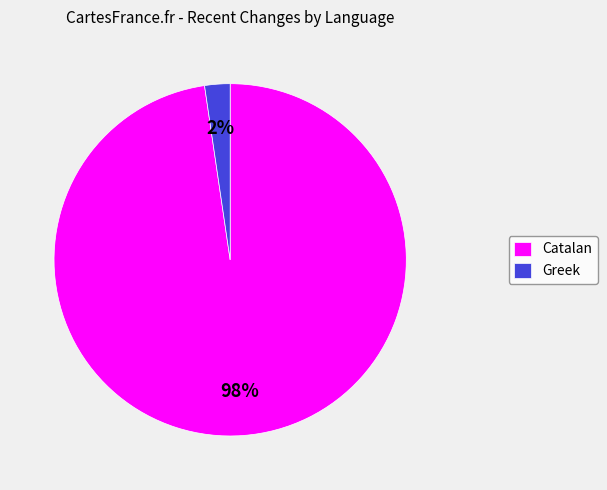

Is it true that Catalan is 98% of the pie?

True